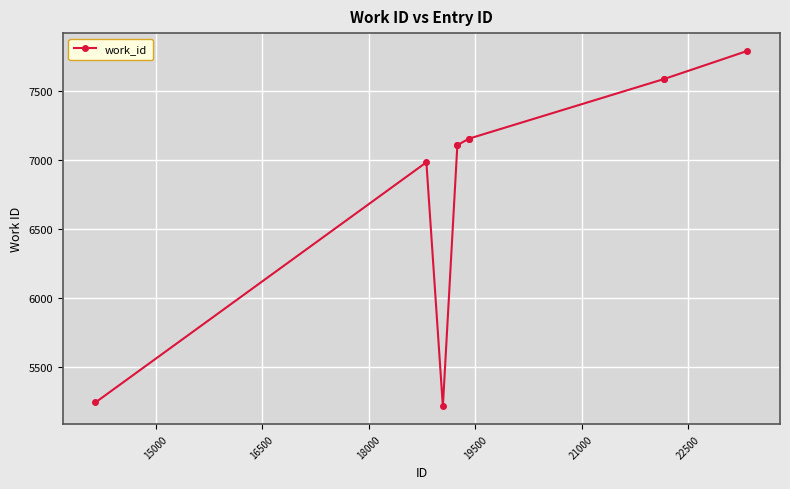

What is the value of the 7th point from the left?

7152